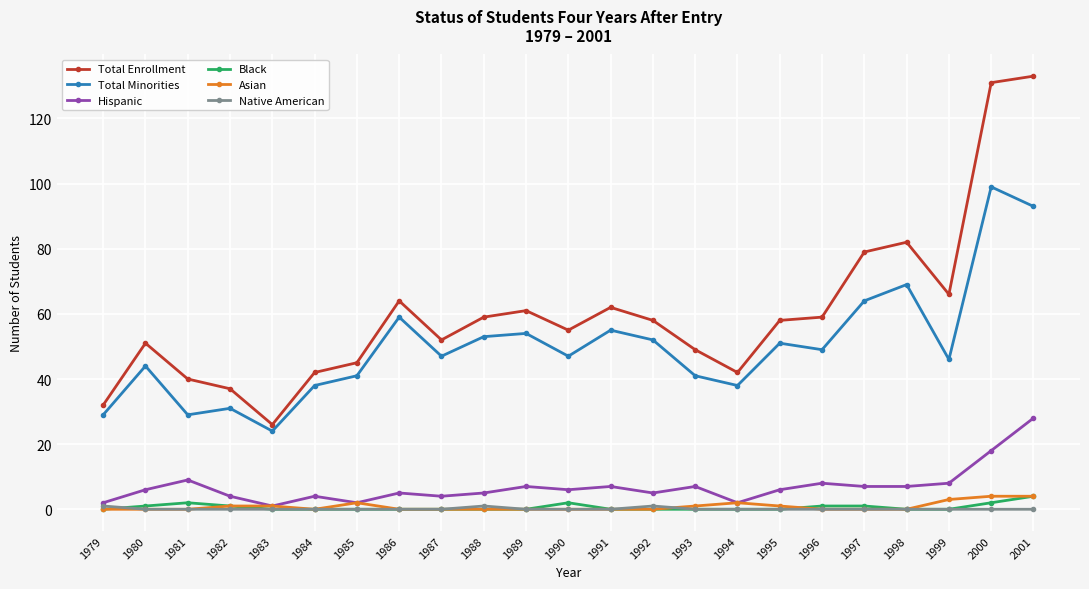

Is the value of Total Enrollment at 1997 greater than the value of Asian at 1998?

Yes